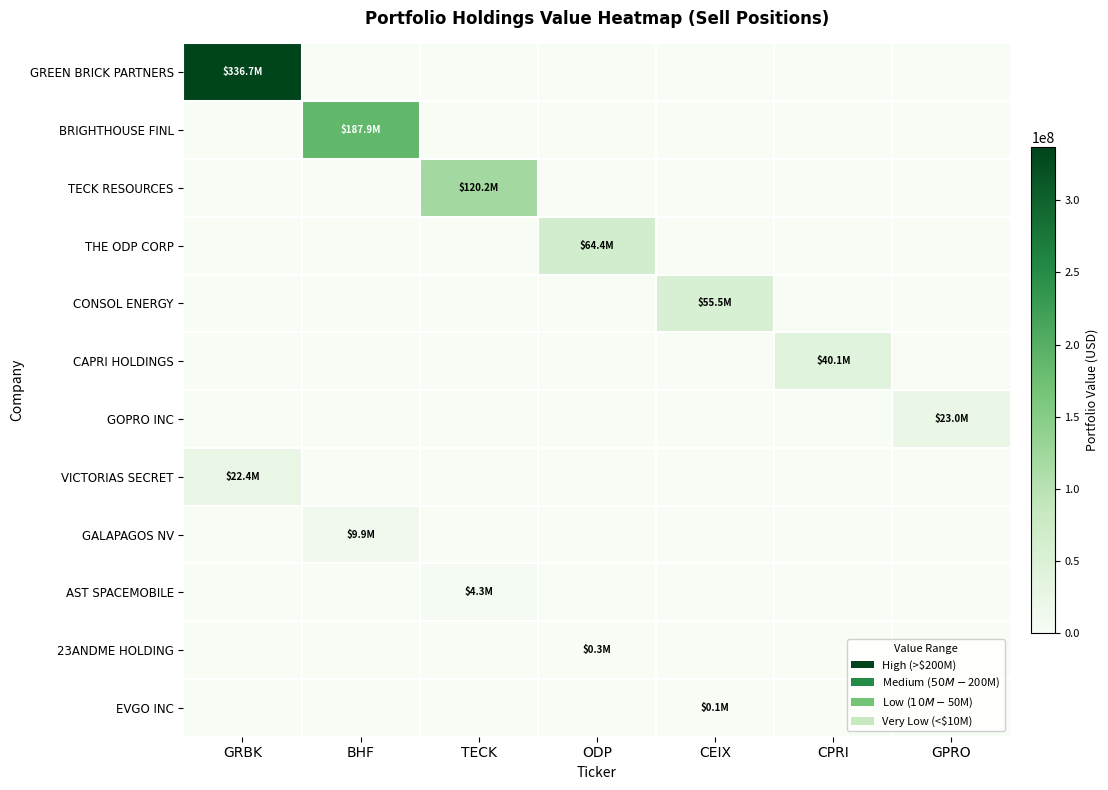

What is the total value across all series at GRBK?

359143000